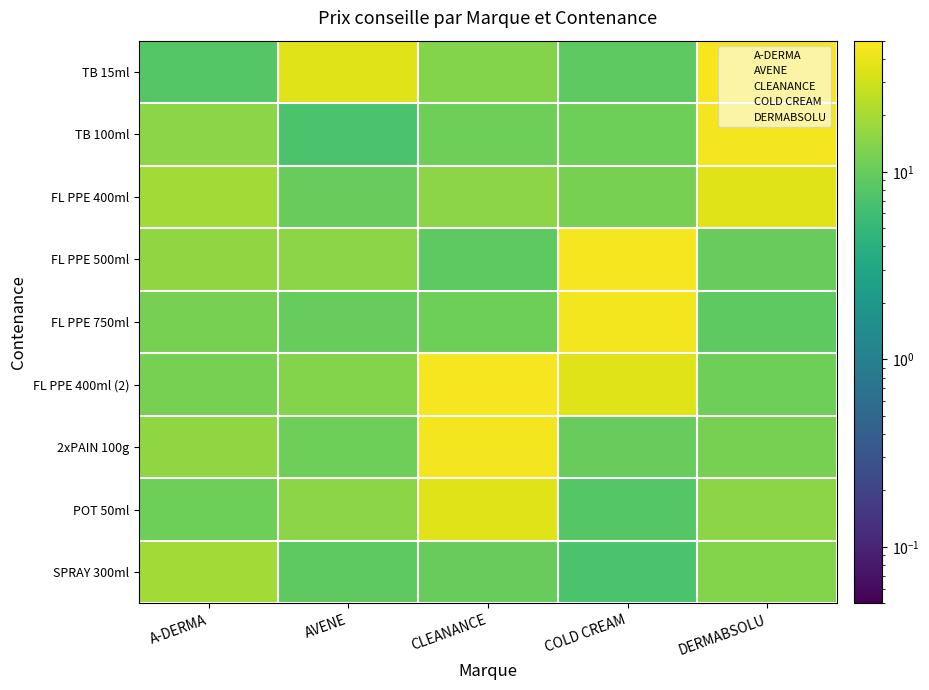

Reading right to left, list all the values displayed in this chart.

A-DERMA: 19	11	16	12	12	16	19	15	8
AVENE: 9	15	11	14	10	15	10	7	36
CLEANANCE: 10	36	44	46	11	9	15	11	14
COLD CREAM: 7	8	10	36	44	46	12	11	9
DERMABSOLU: 14	15	12	11	9	10	36	44	46